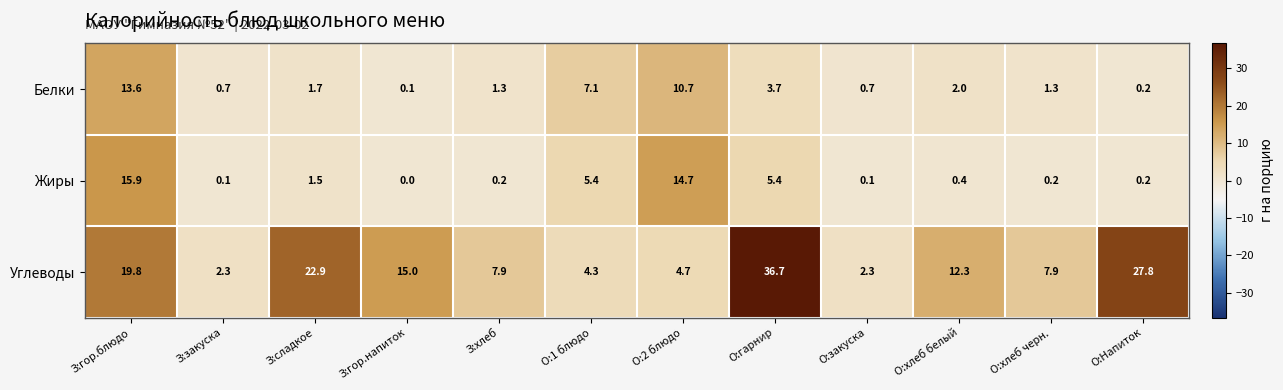

What is the difference between the highest and lowest values at З:сладкое?

21.4